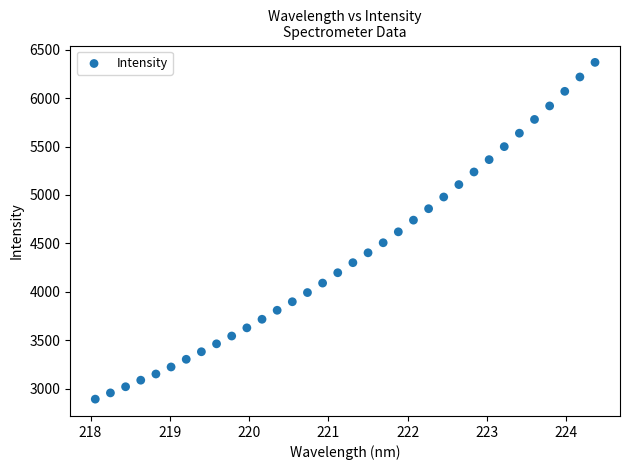

What is the range of Y values (max minus min)?

3479.9